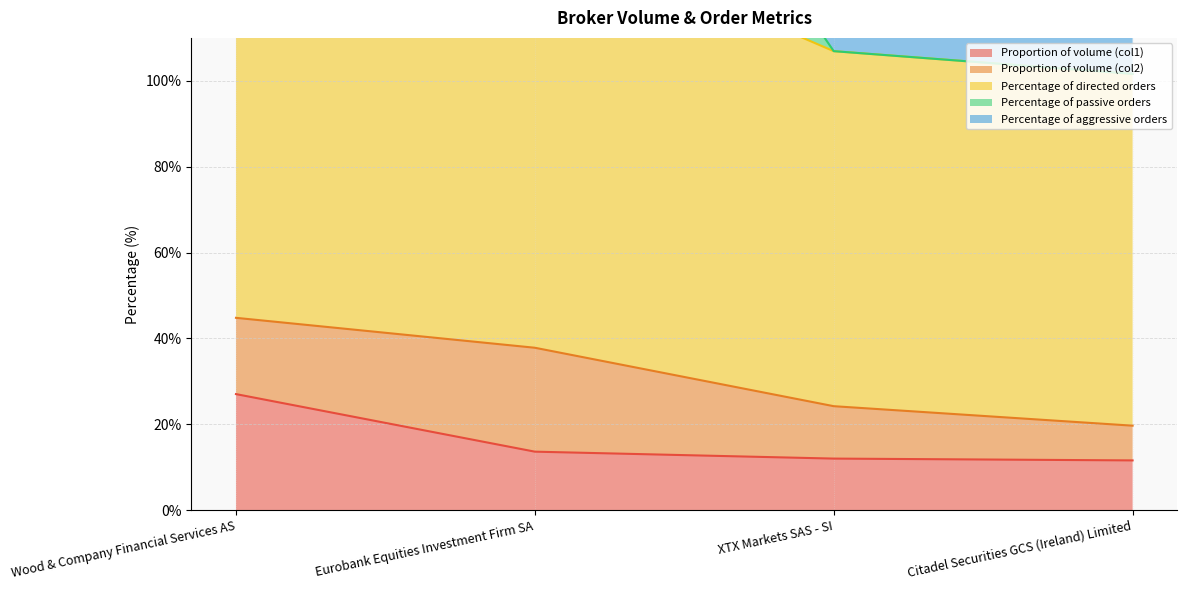

What is the difference between the highest and lowest values at Eurobank Equities Investment Firm SA?

195.2